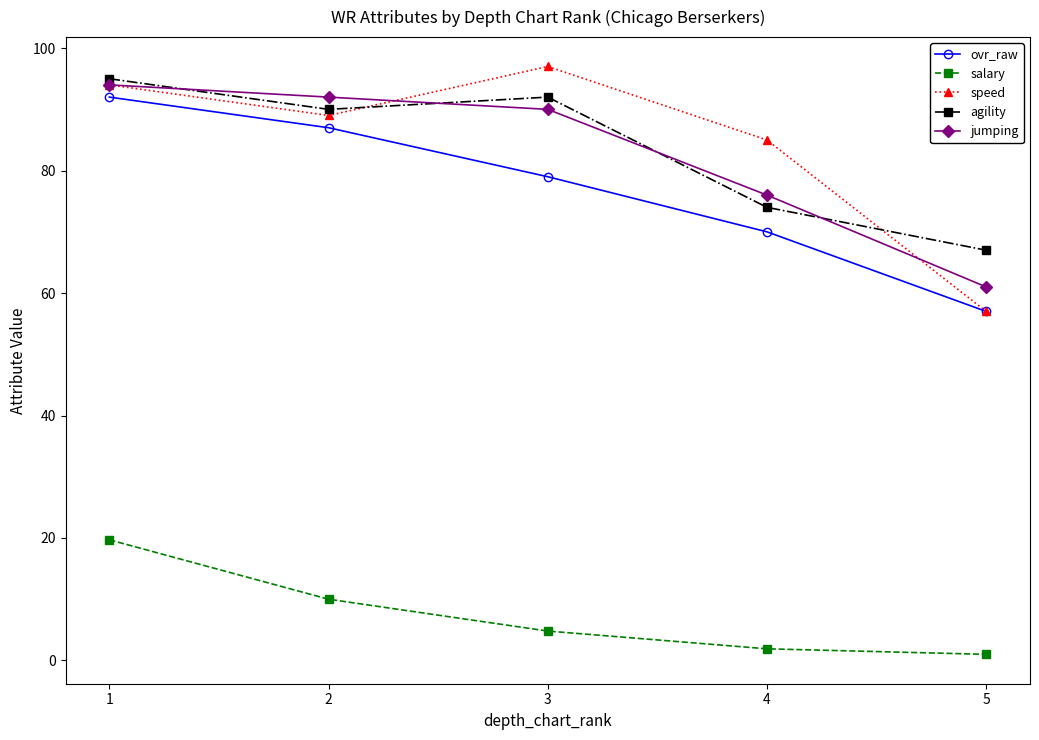

What is the difference between the salary values at 1 and 5?

18.7